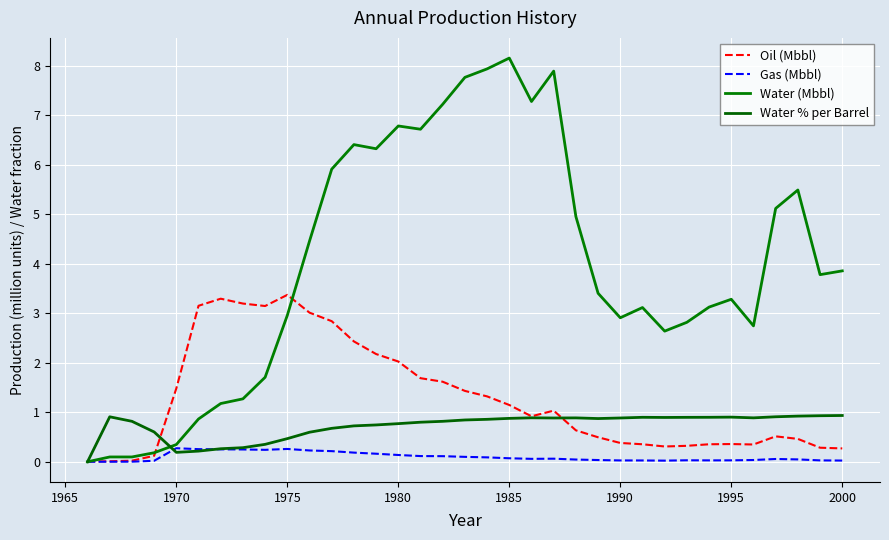

Does the chart have visible grid lines?

Yes